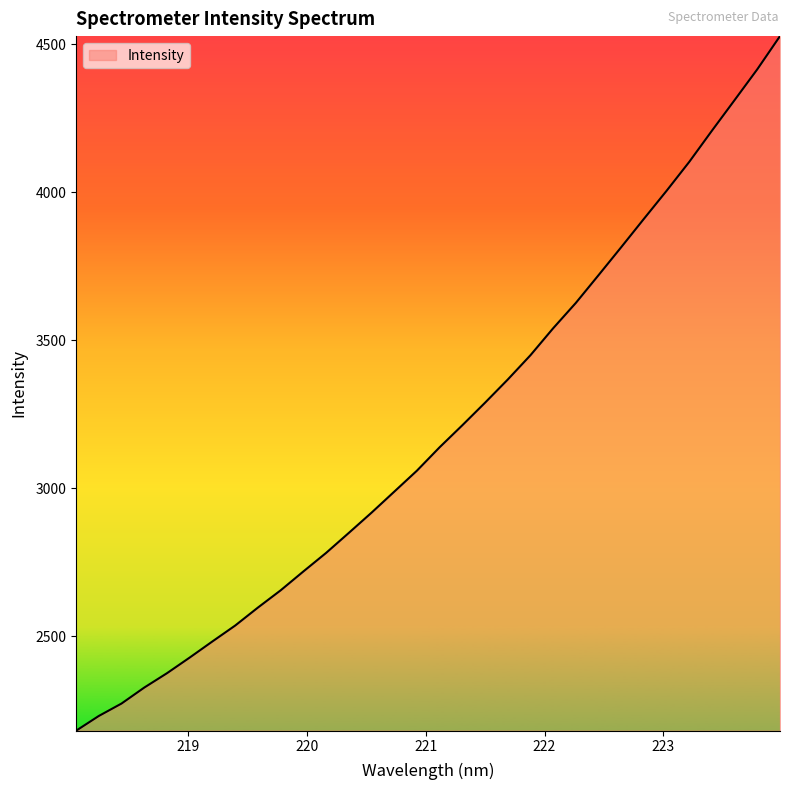

What is the maximum value shown in the chart?

4527.0